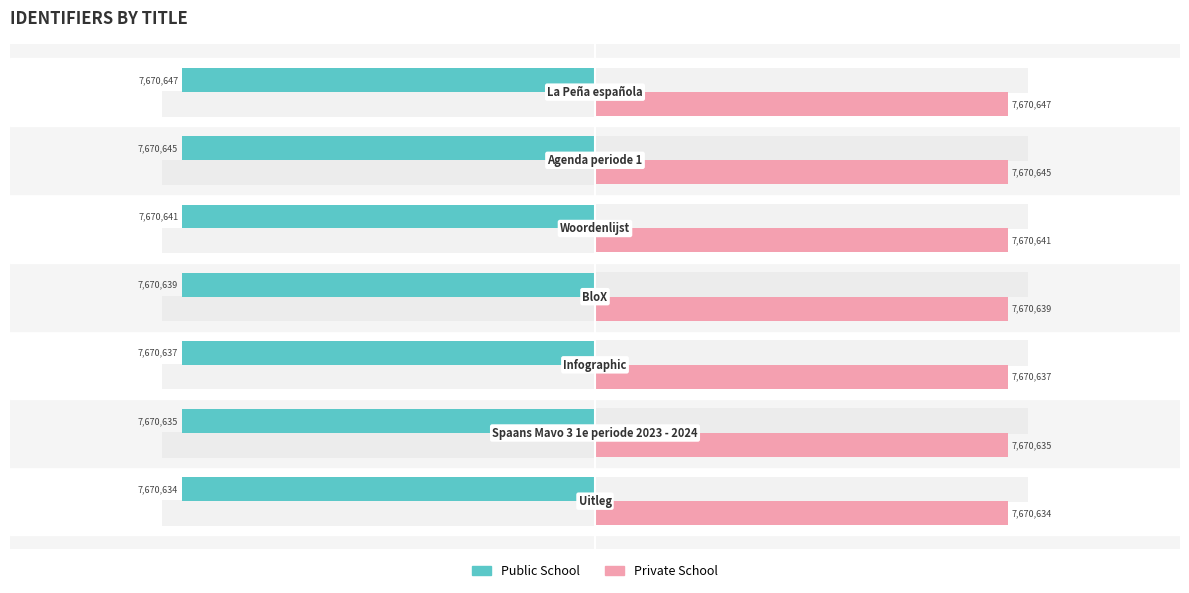

What is the difference between the second highest and second lowest values in the Public School series?

10